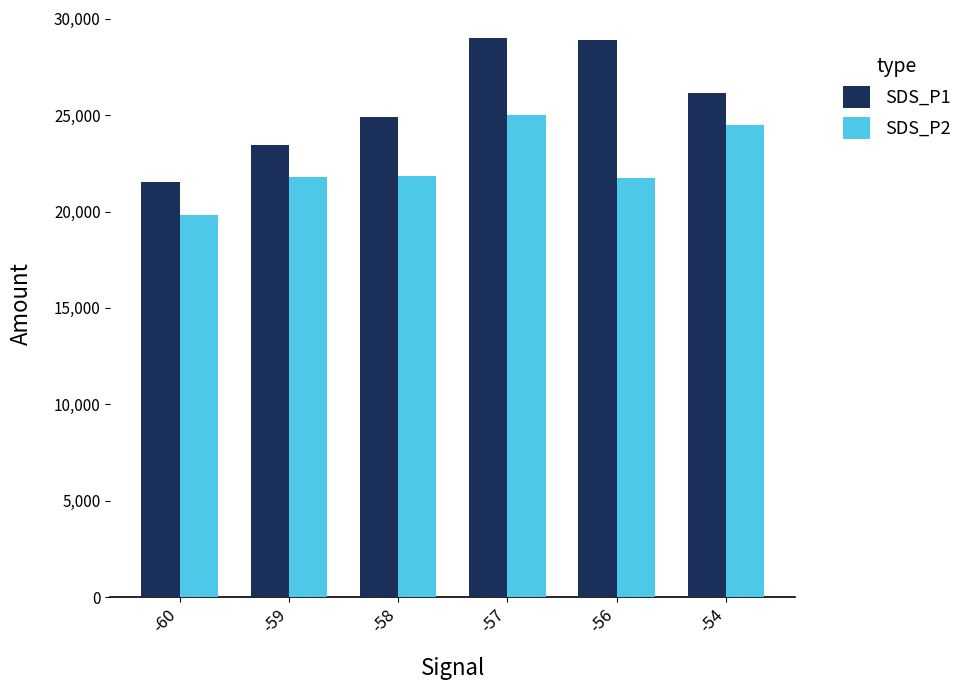

What are all the series names shown in the legend?

SDS_P1, SDS_P2